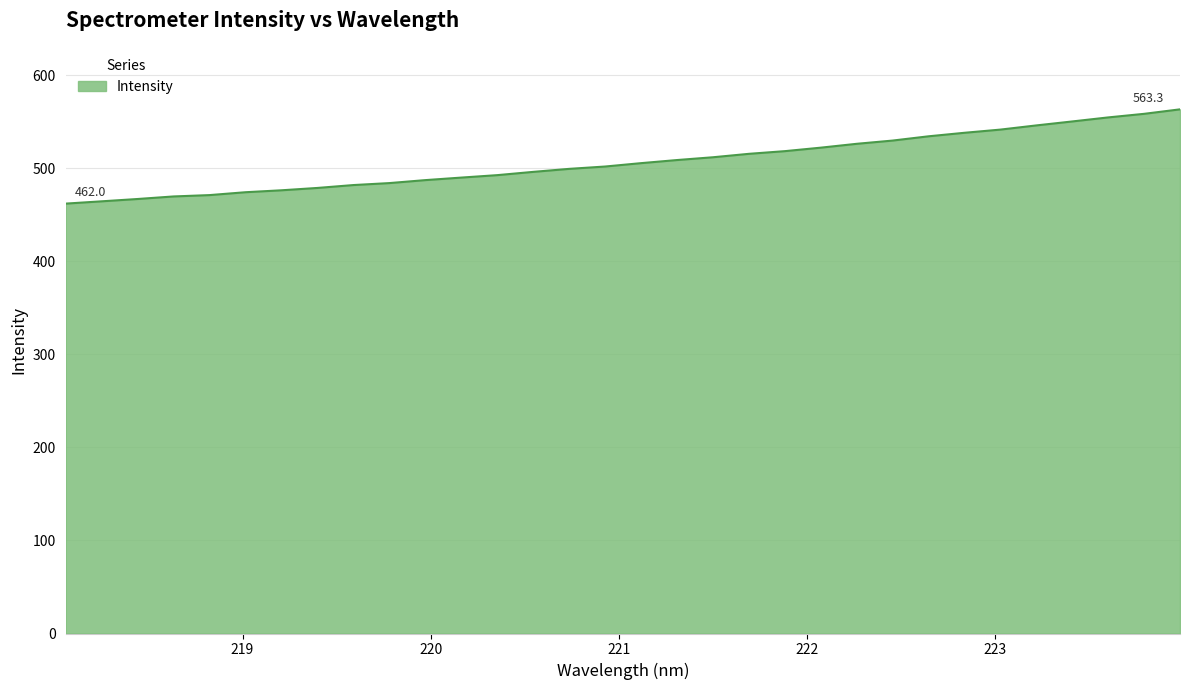

What is the greatest value displayed?

563.3